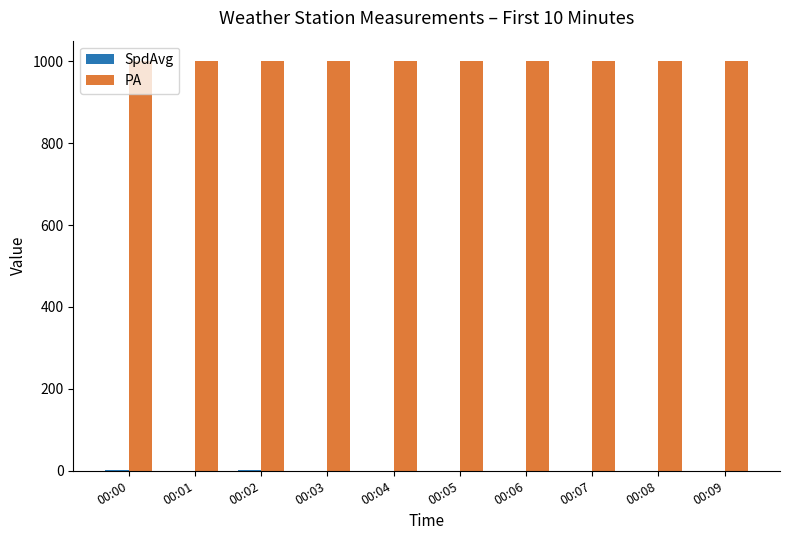

Does the chart contain stacked bars?

No